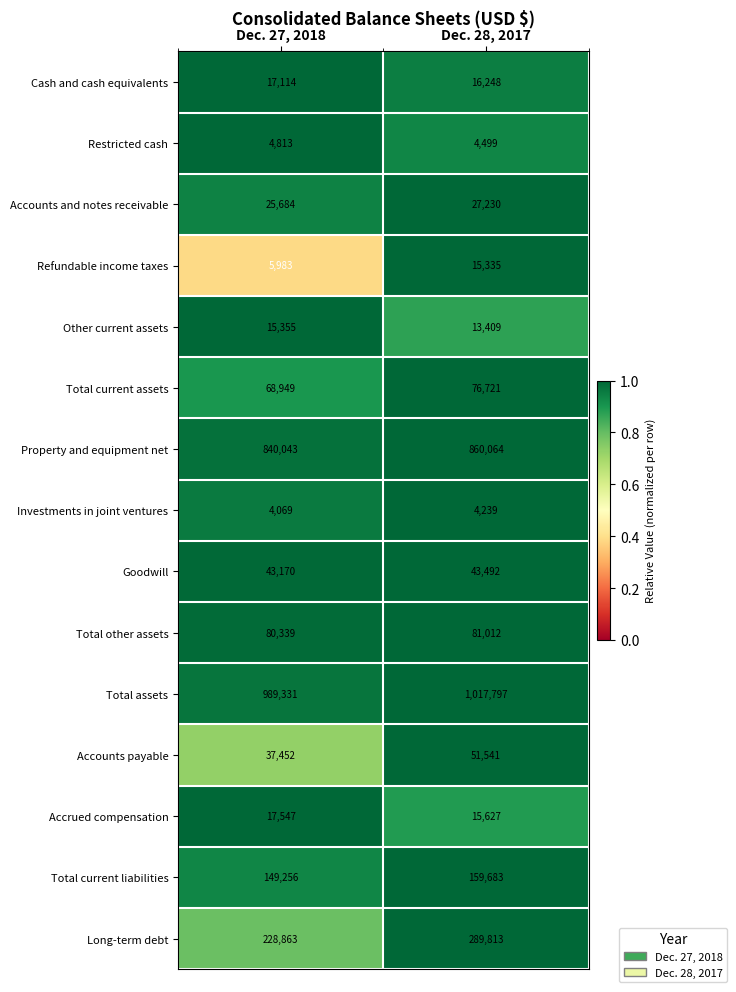

How many distinct data groups are displayed?

15